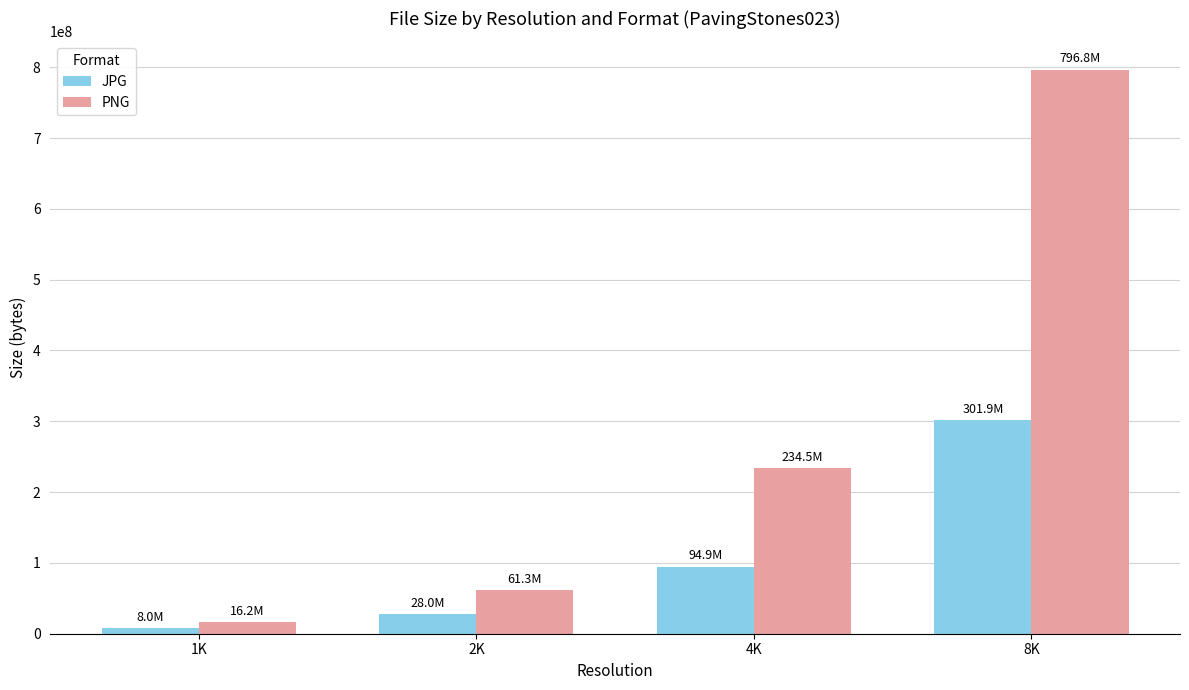

What is the difference between the second highest and second lowest values in the JPG series?

66868488